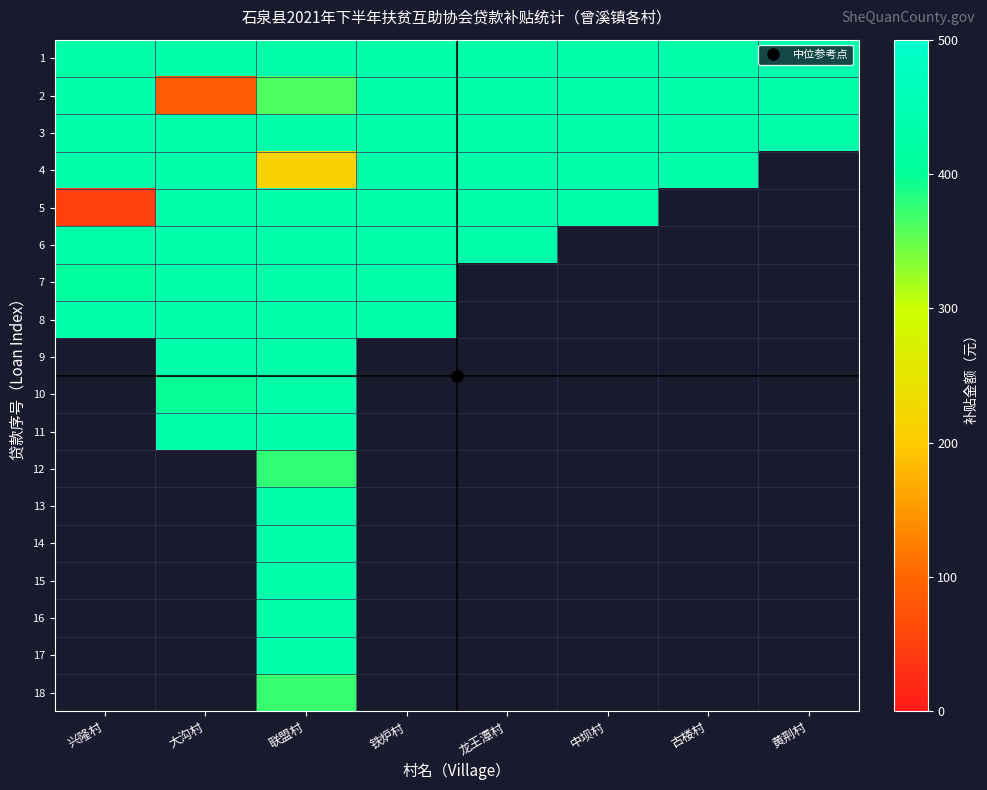

Read the 9 value at 联盟村.

431.4